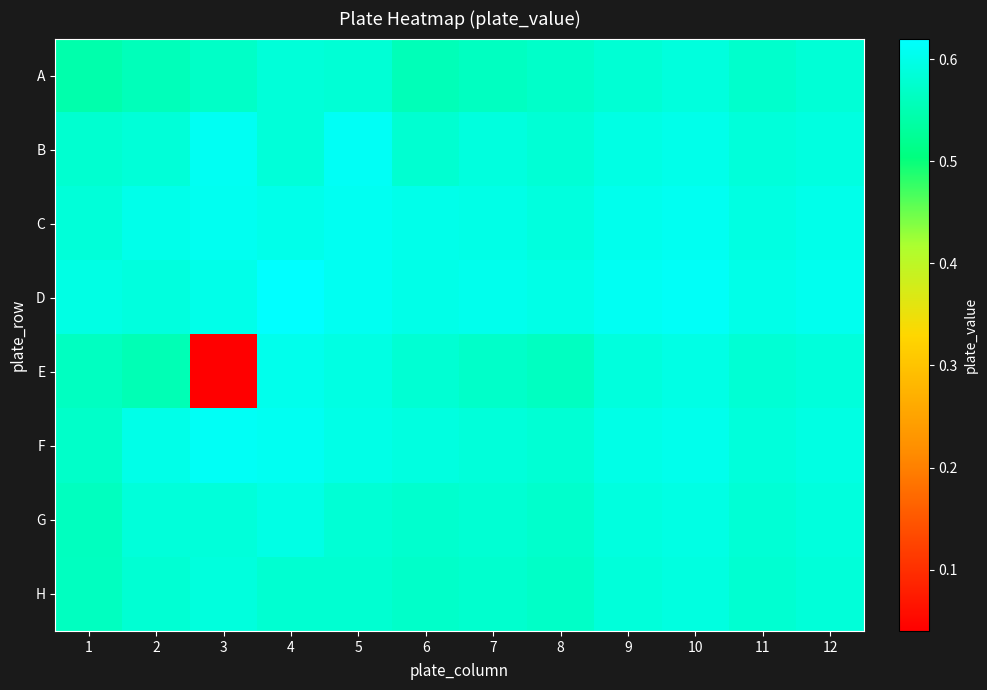

Which series has the largest range (max minus min)?

E